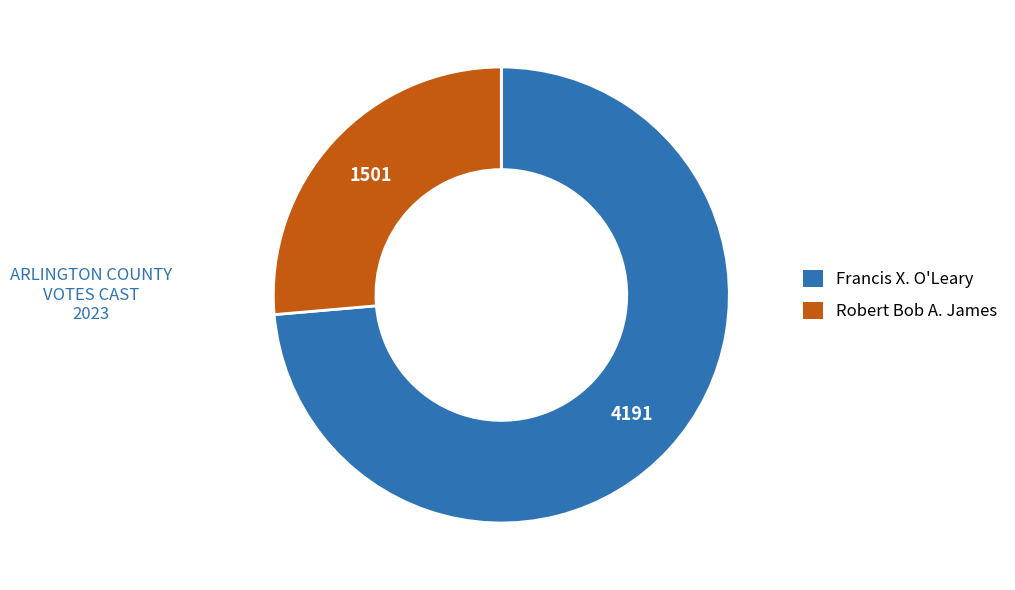

Is Francis X. O'Leary the majority of the pie?

Yes